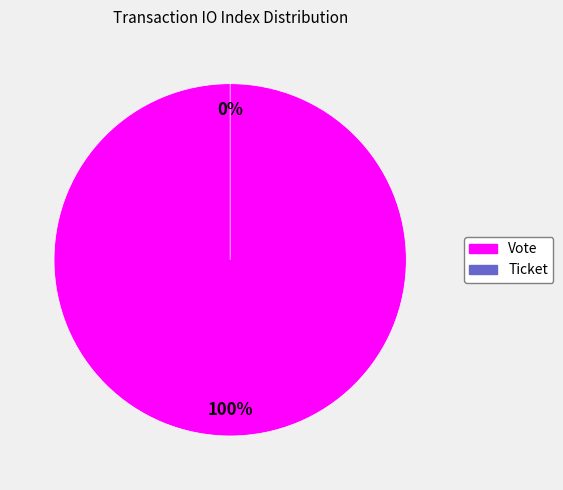

What is the change in value from Vote to Ticket?

-1